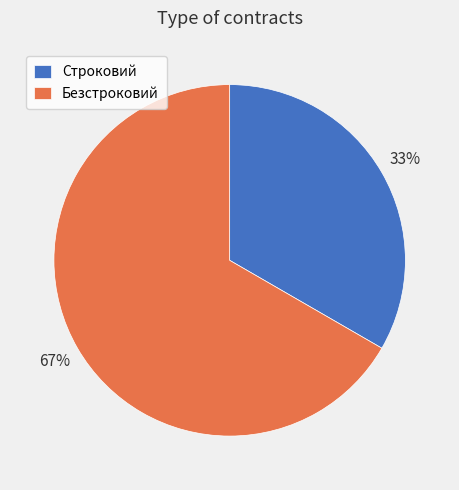

To the nearest percent, what portion does Безстроковий represent?

67%